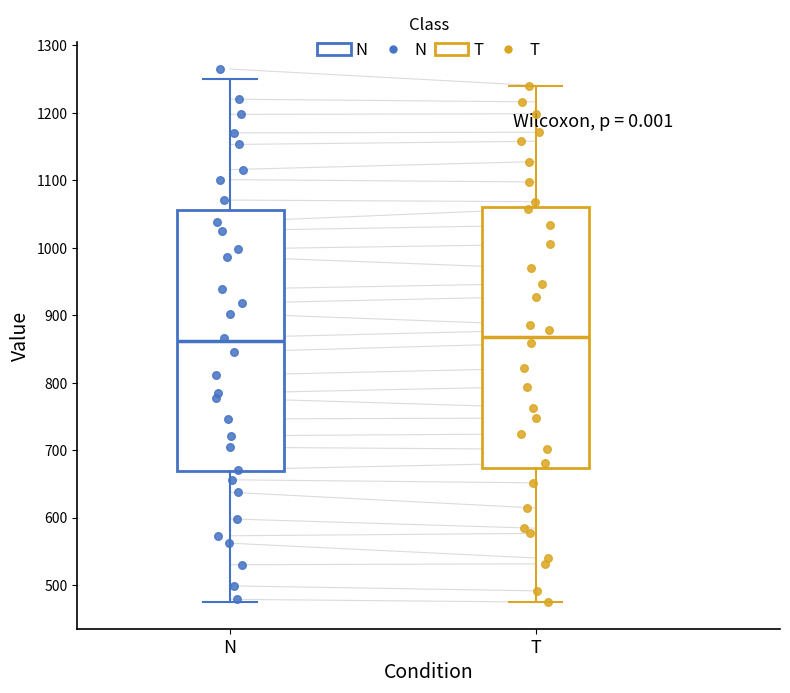

Reading left to right, transcribe this box plot: for each box, give where its median line is, the range the box spans, and where its two whiskers end, as read against the y-axis. The values are not printed on the chart, so give them approximately, as read against the axis.

N: median 860, box 670 to 1060, whiskers 480 to 1250
T: median 870, box 670 to 1060, whiskers 470 to 1240